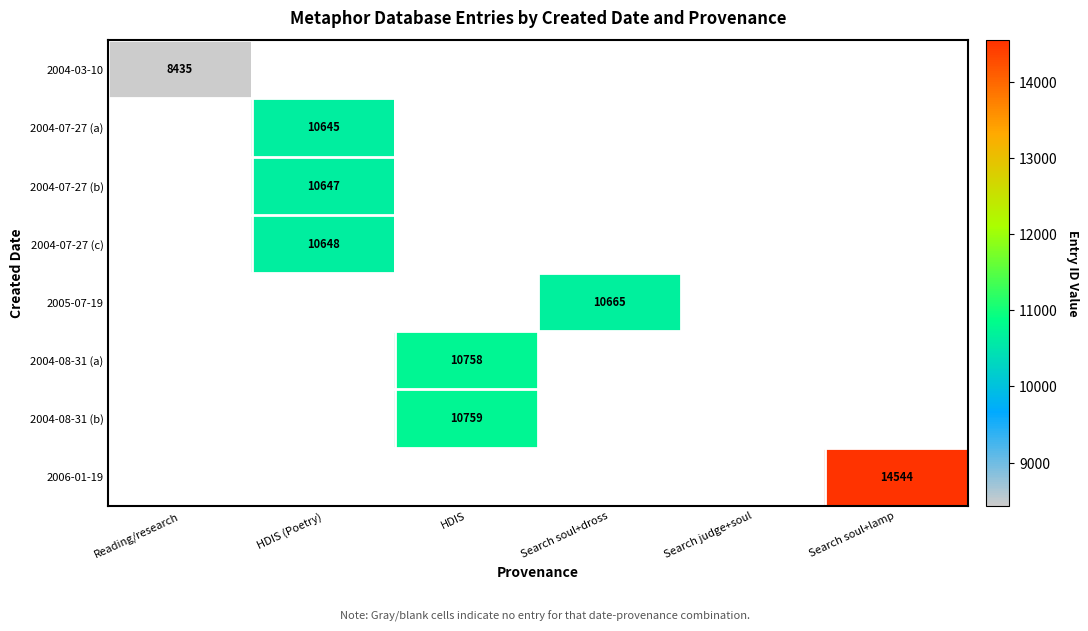

List the series in order of their overall mean, lowest first.

2004-03-10, 2004-07-27 (a), 2004-07-27 (b), 2004-07-27 (c), 2005-07-19, 2004-08-31 (a), 2004-08-31 (b), 2006-01-19